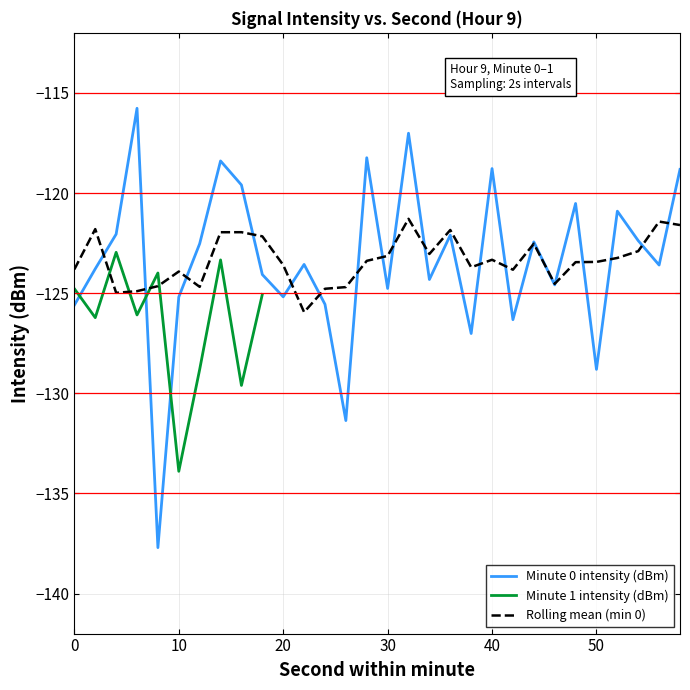

What is the approximate value at 12?

-122.5